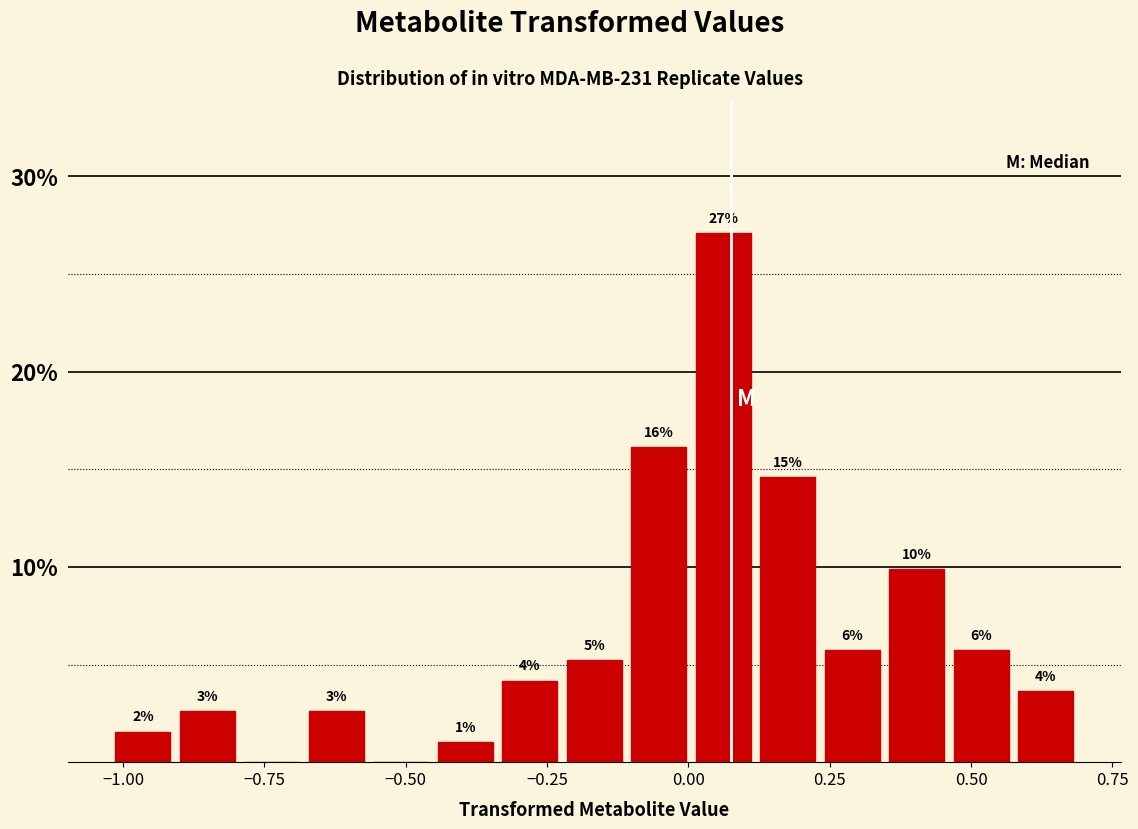

Around what value on the x-axis is the tallest bar? Give the approximate position of its centre, as read against the axis.

0.05